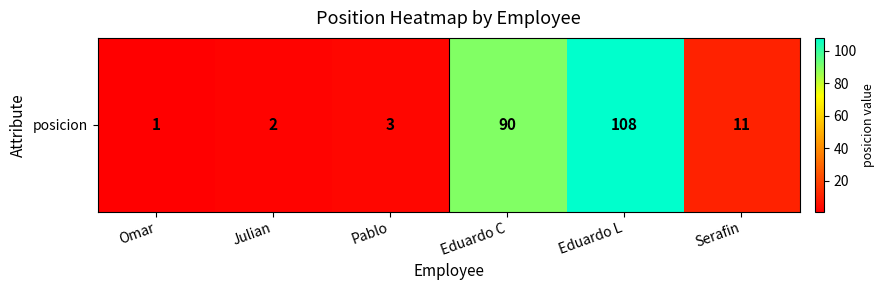

At which label is the value closest to 54?

Eduardo C